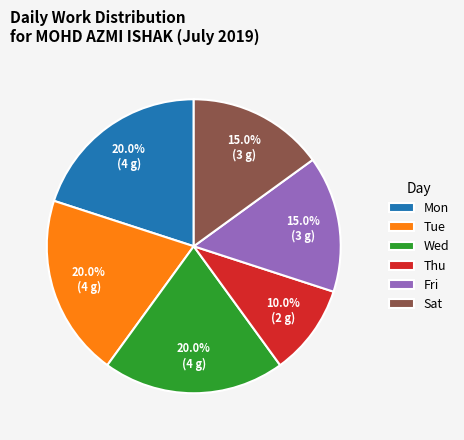

What is the ratio of the value at Tue to the value at Wed?

1.0